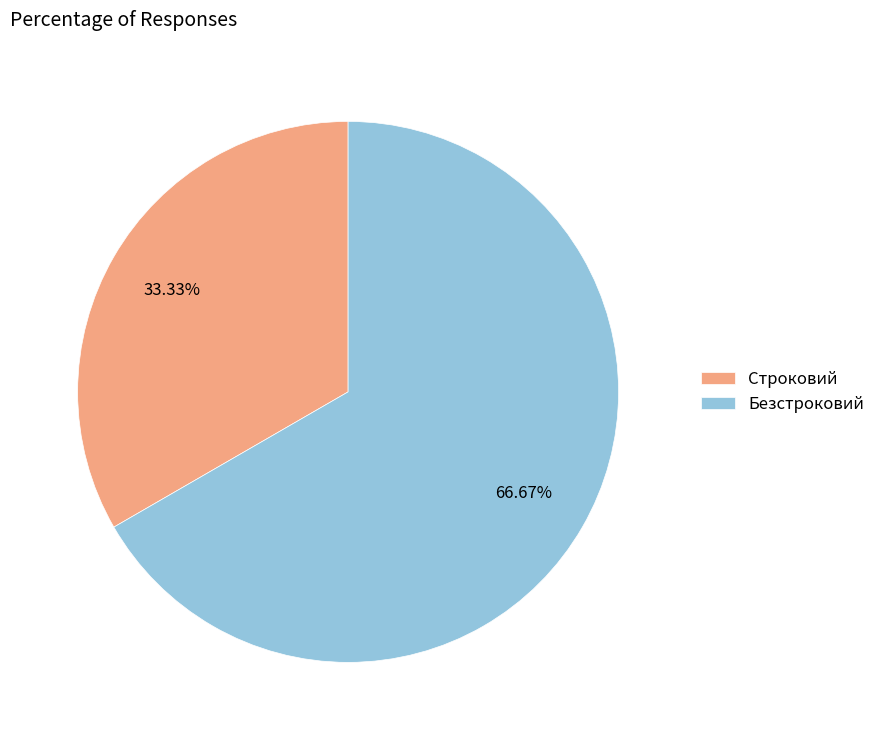

To the nearest percent, what is the difference between the Строковий and Безстроковий slice percentages?

33%